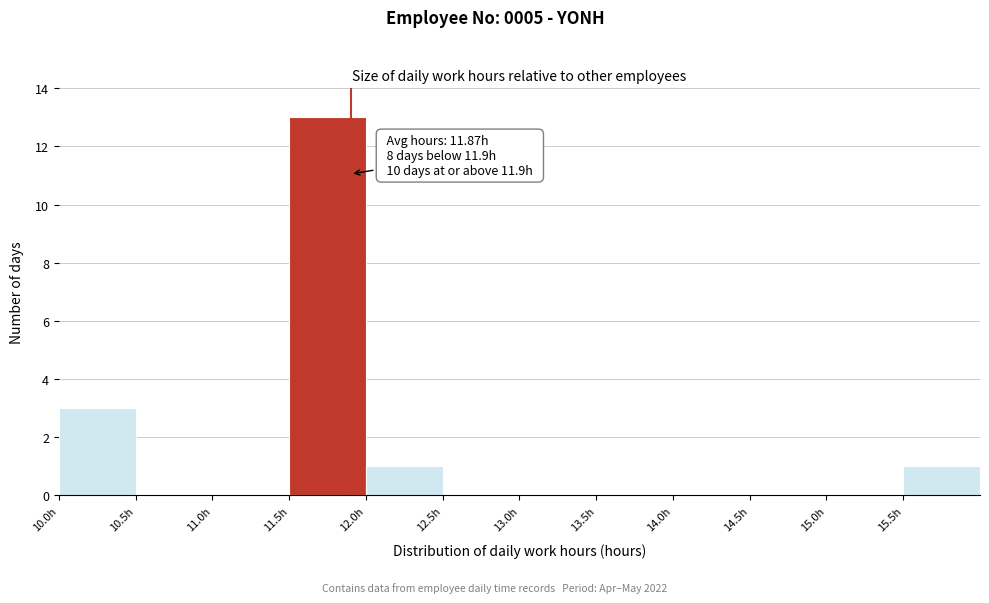

Which range on the x-axis has the tallest bar?

11.5 to 12.0